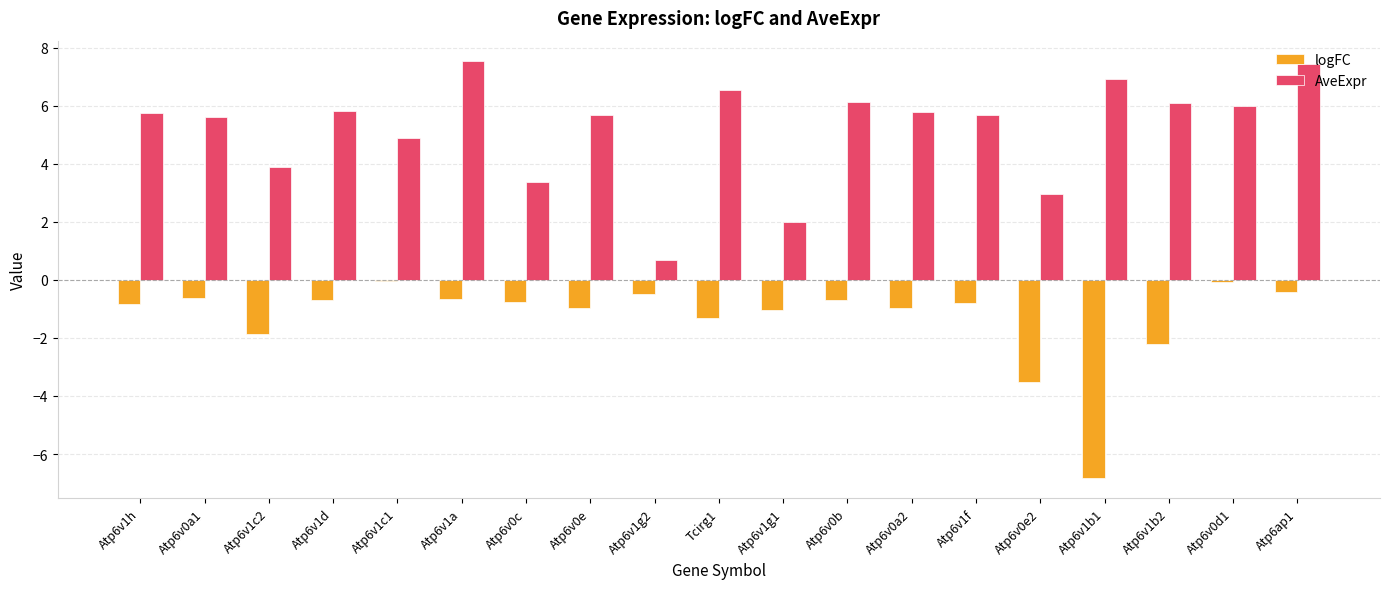

Between Atp6v1c2 and Atp6v0e2, which series saw the biggest shift?

logFC